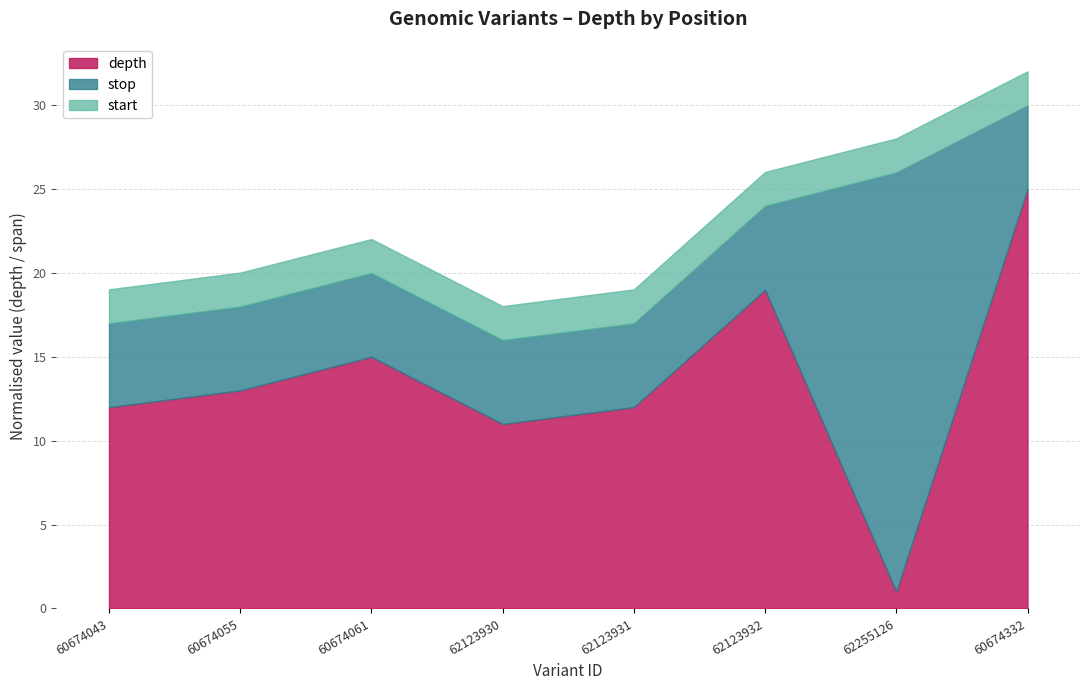

The start series shows 52300958 at 62255126. True or false?

False